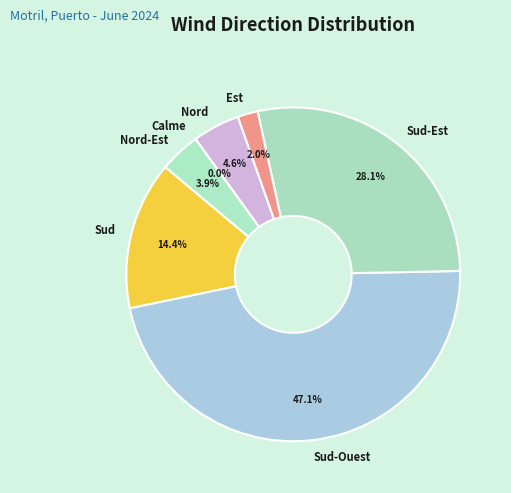

Is there any slice that represents more than half of the pie?

No